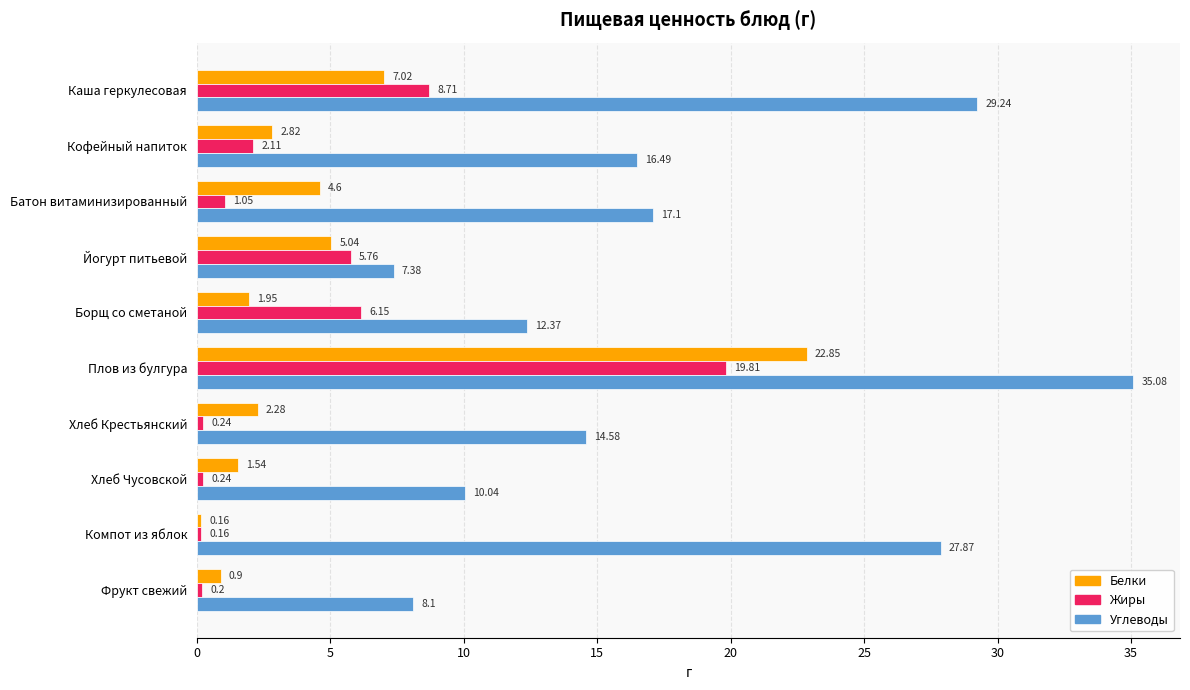

What is the difference between the highest and lowest values at Борщ со сметаной?

10.4